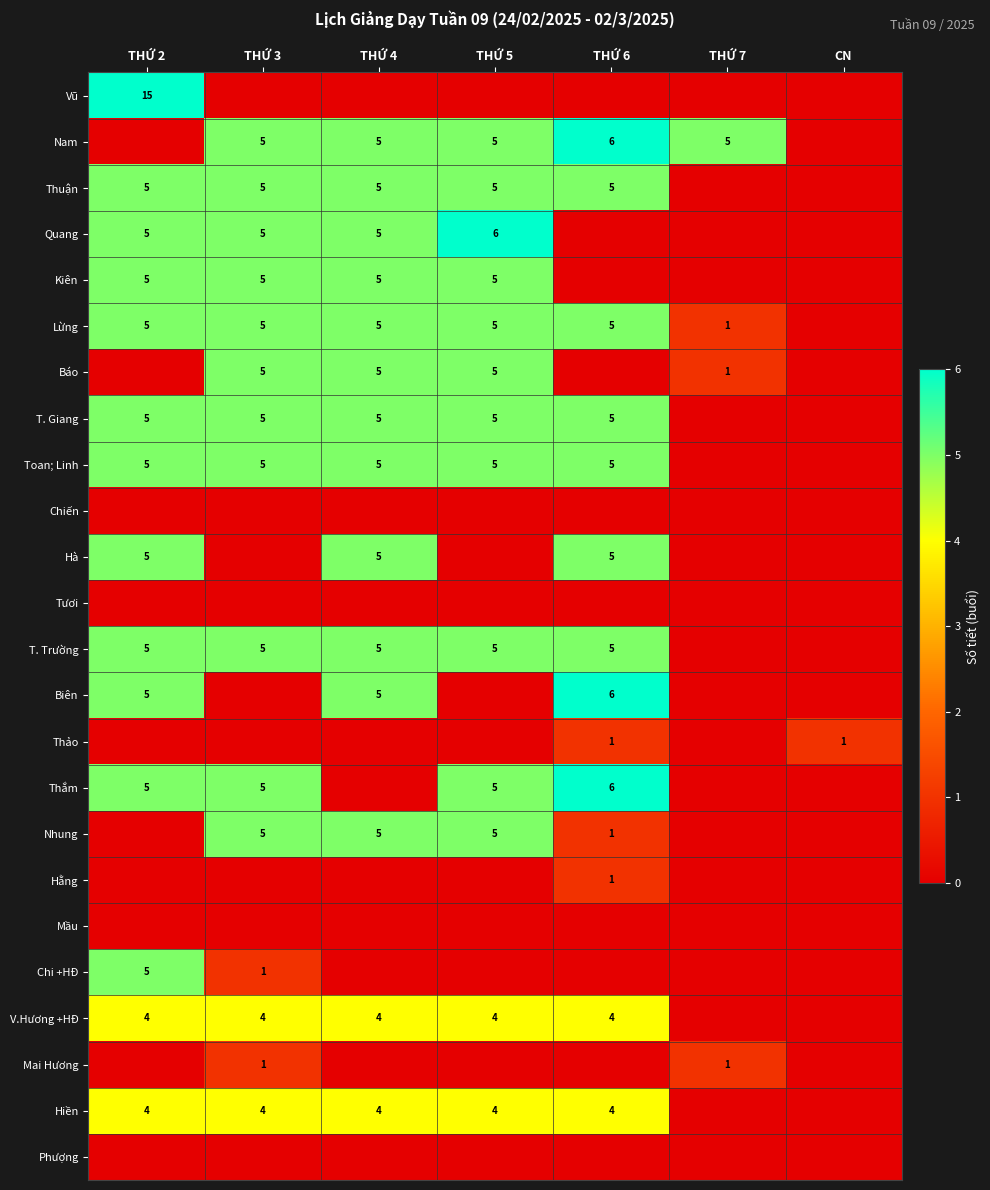

Is it true that Mai Hương equals 1 at THỨ 7?

True